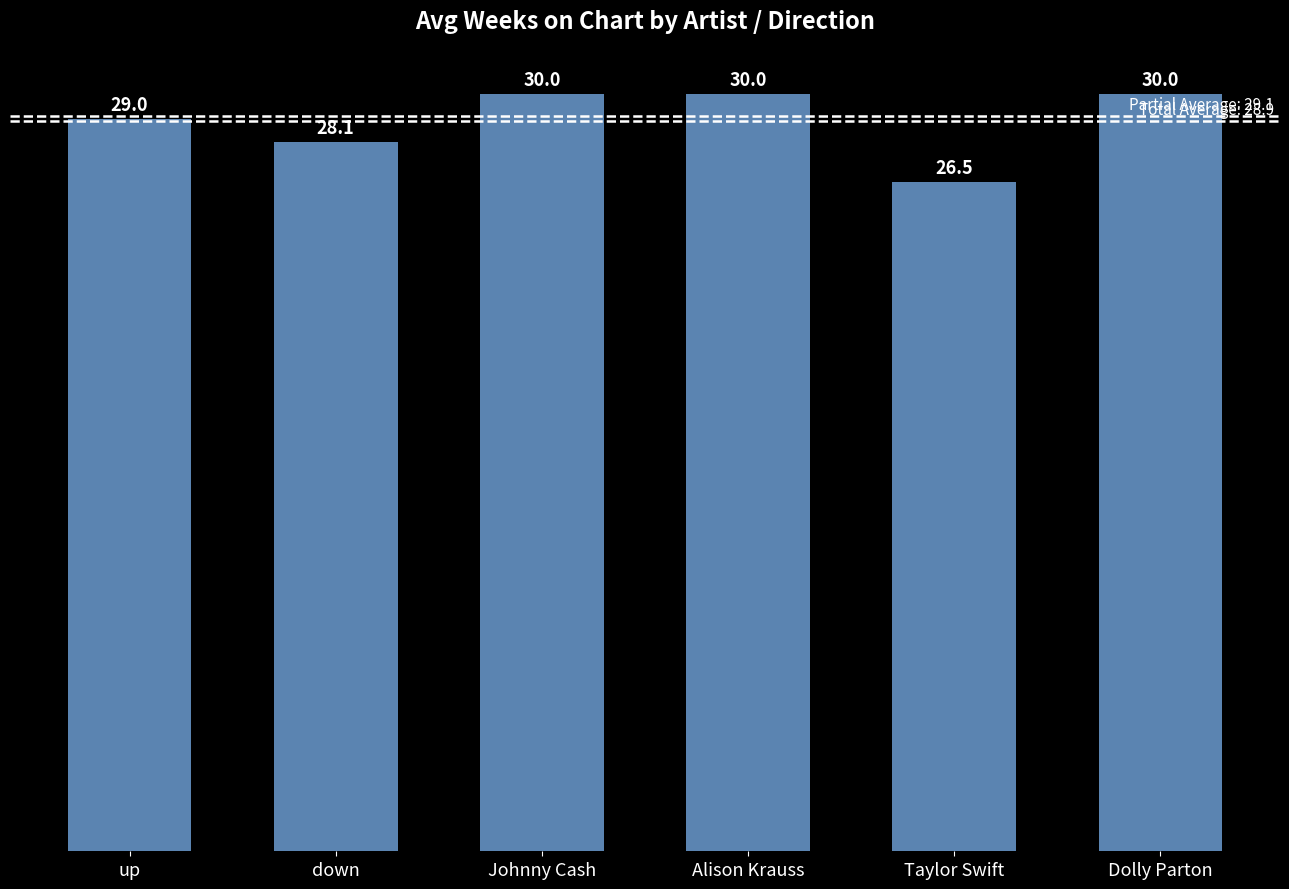

Are the bars horizontal?

No